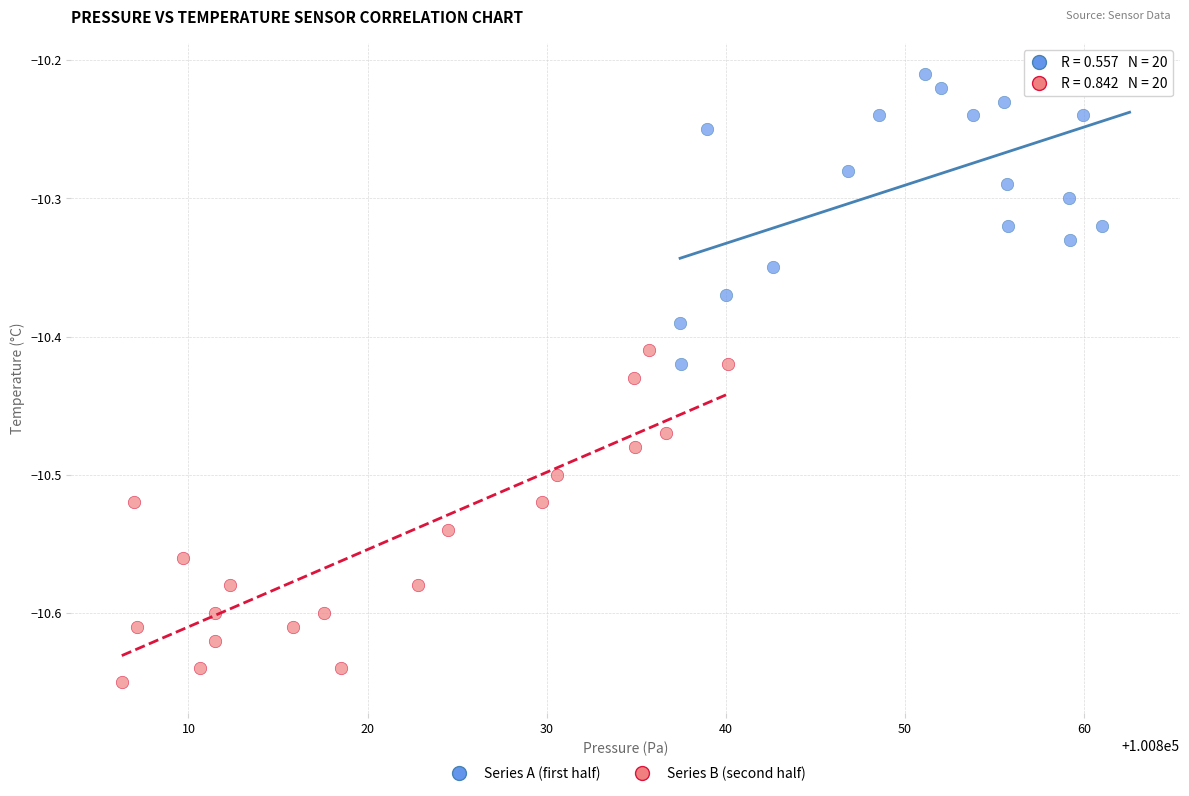

Which series contains the highest Y value?

Series A (first half)